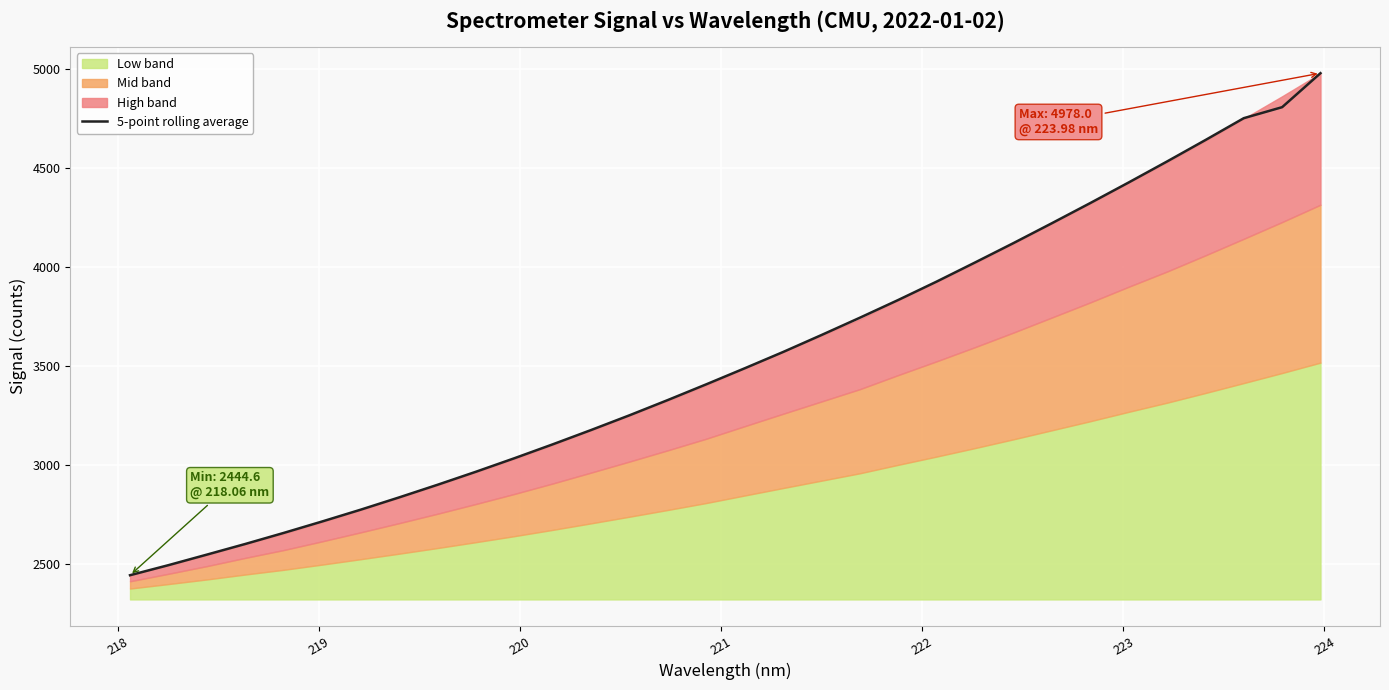

True or false: the data has more than 2 interior local peaks.

False